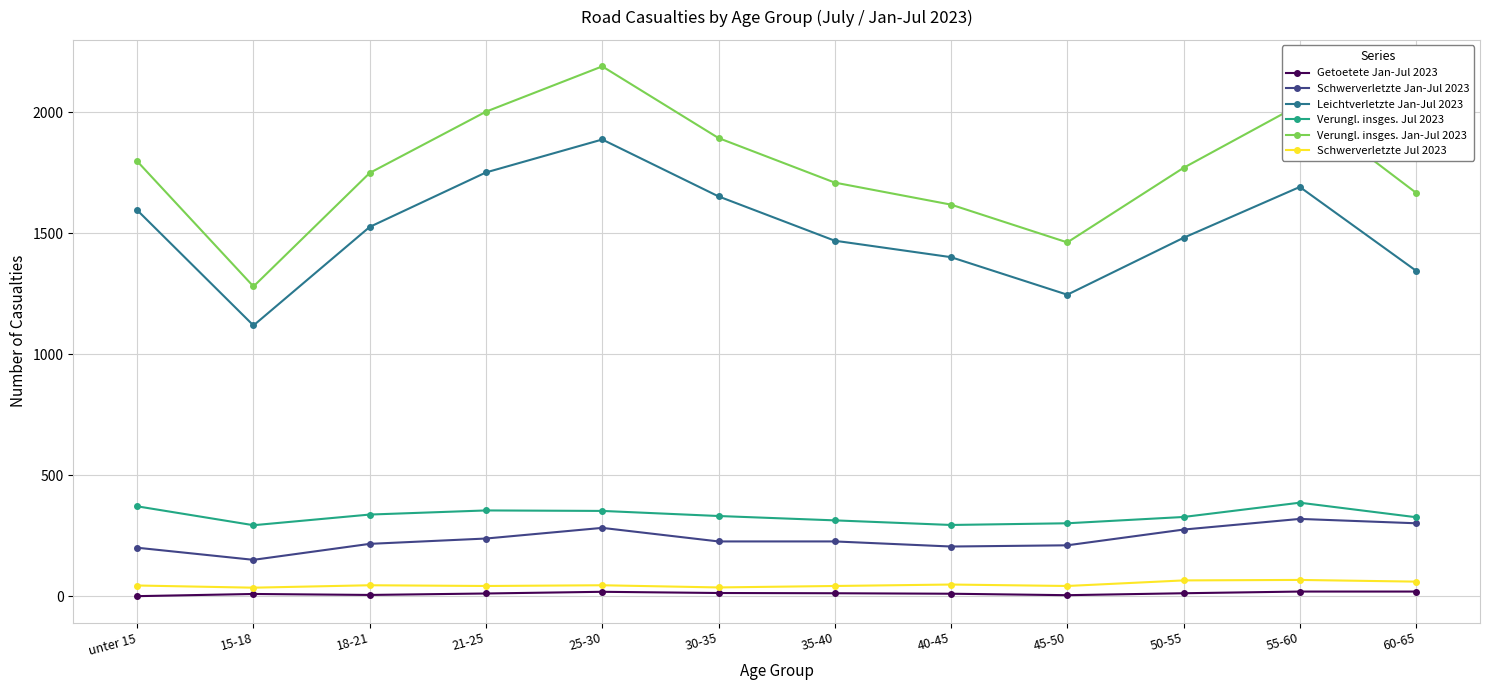

In Schwerverletzte Jul 2023, how many points are higher than both neighbors (excluding endpoints)?

4